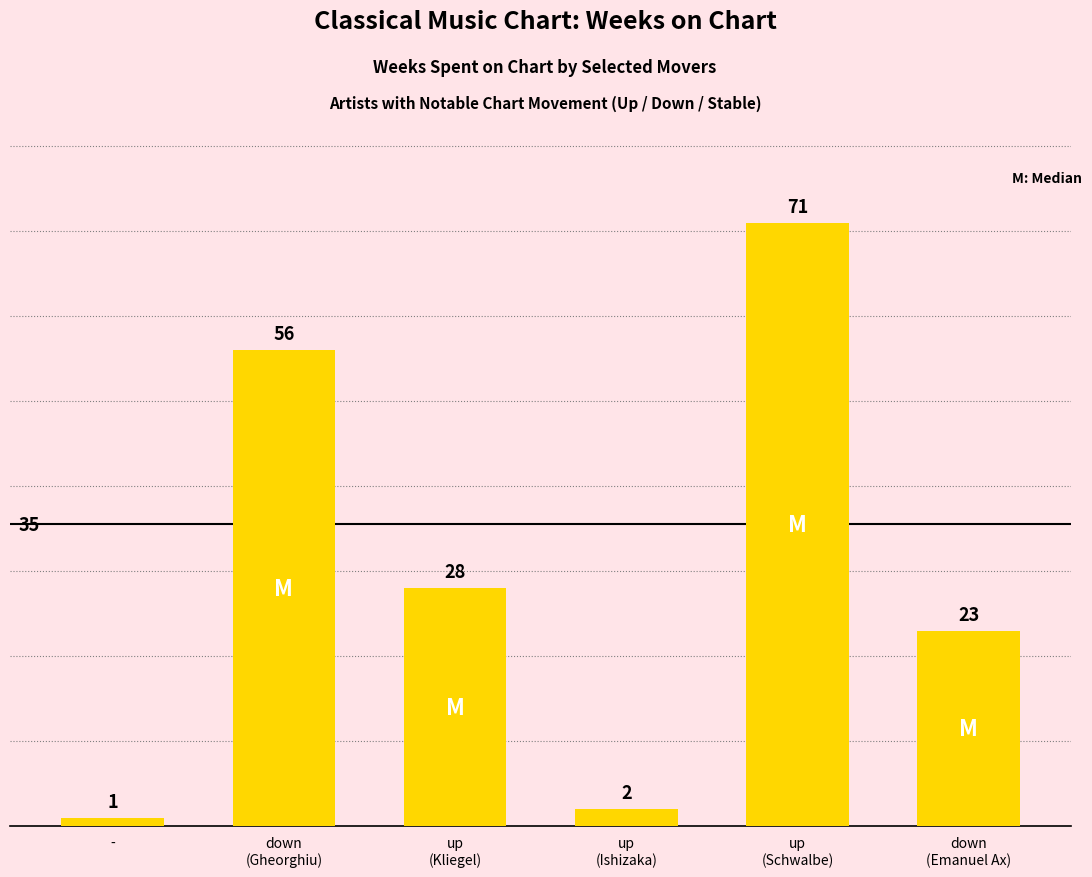

Reading right to left, what are all the values shown in this chart?

down
(Emanuel Ax)=23	up
(Schwalbe)=71	up
(Ishizaka)=2	up
(Kliegel)=28	down
(Gheorghiu)=56	-=1